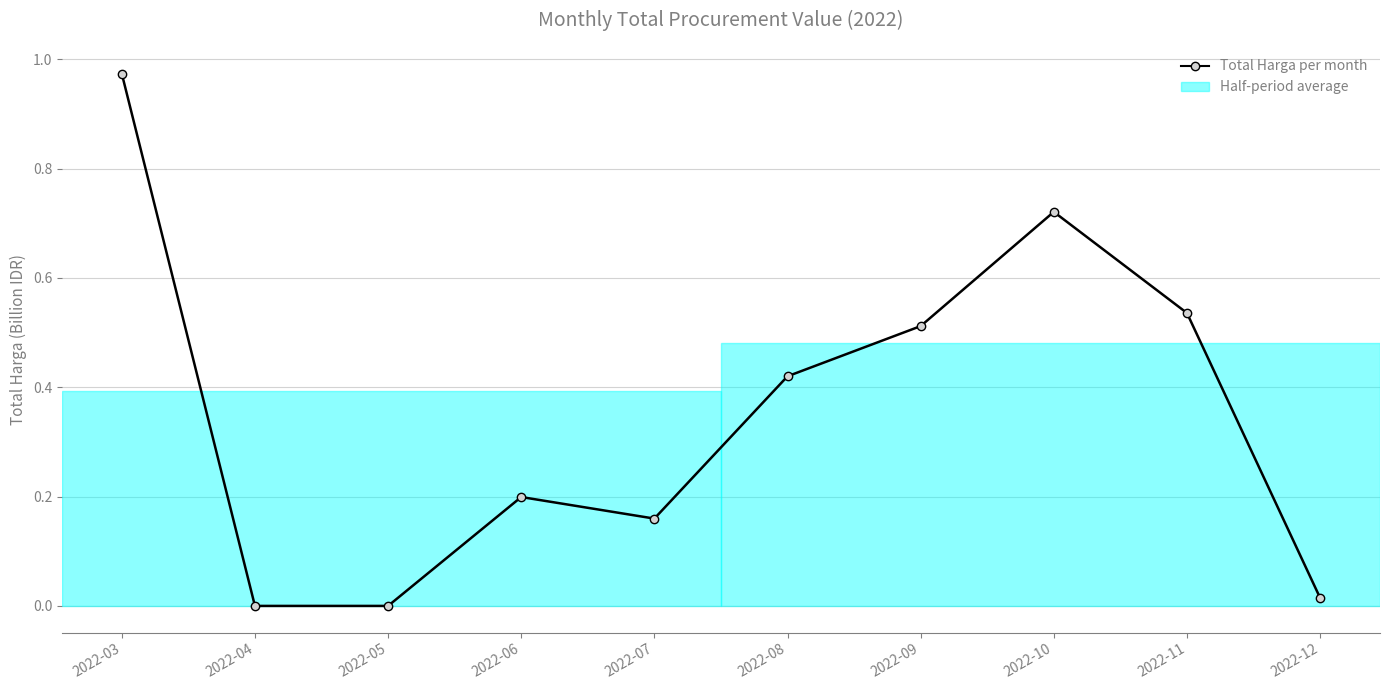

At which category does the data reach its first local peak?

2022-06